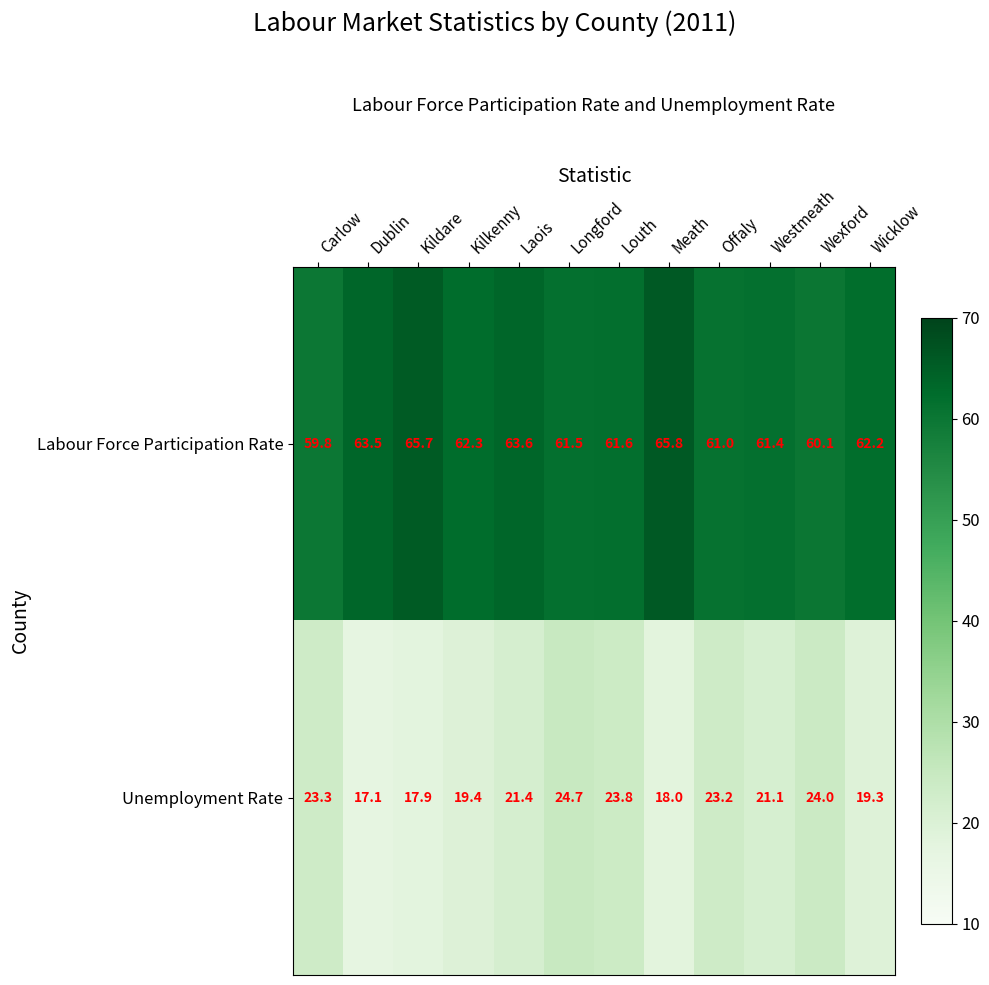

At how many categories does at least one series exceed 27?

12